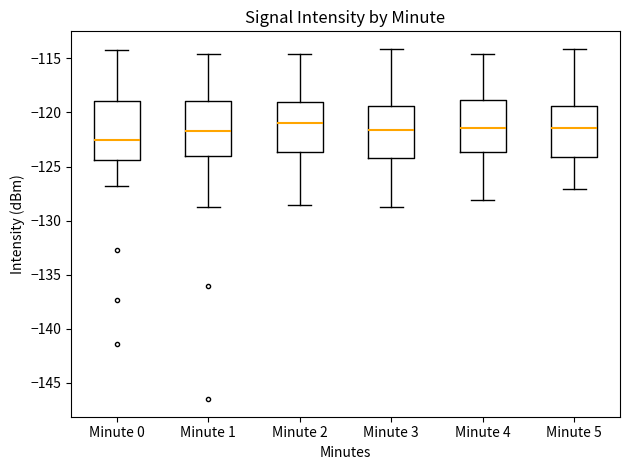

Which box has the lowest median line?

Minute 0